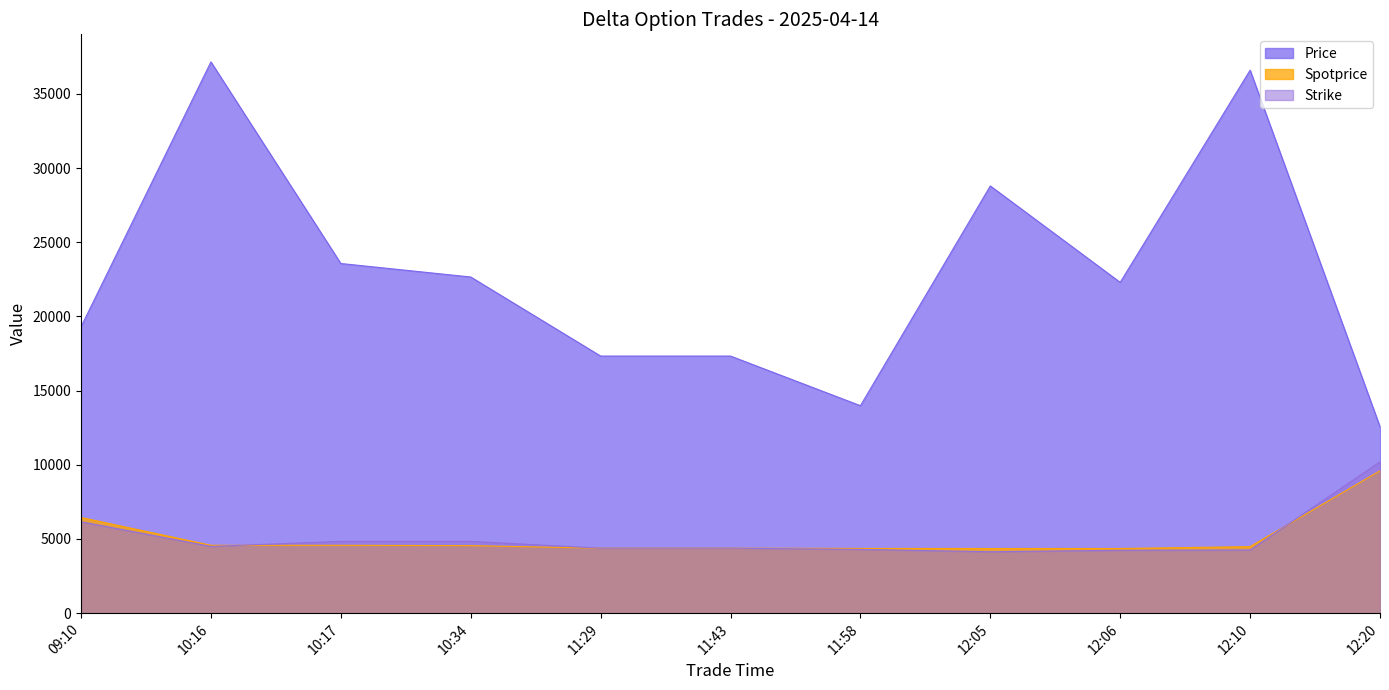

What is the maximum value for Strike?

10200.0